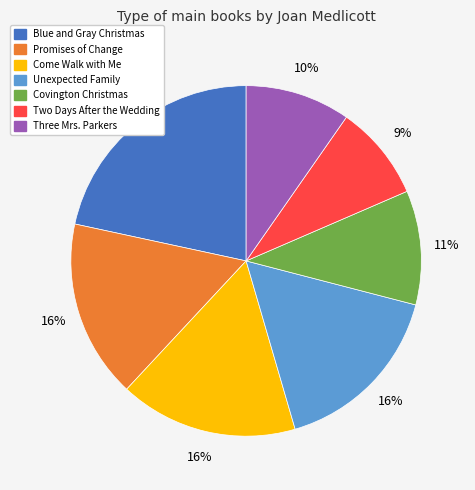

To the nearest percent, what is the difference between the largest and smallest slice percentages?

13%